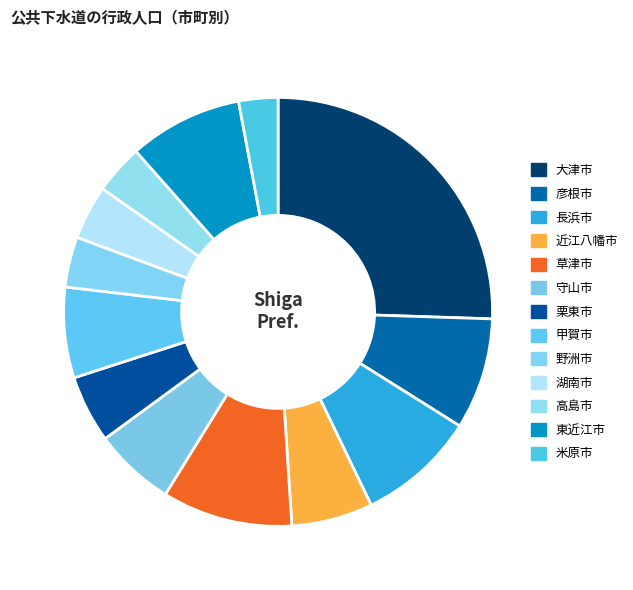

What is the smallest slice in the pie chart?

米原市